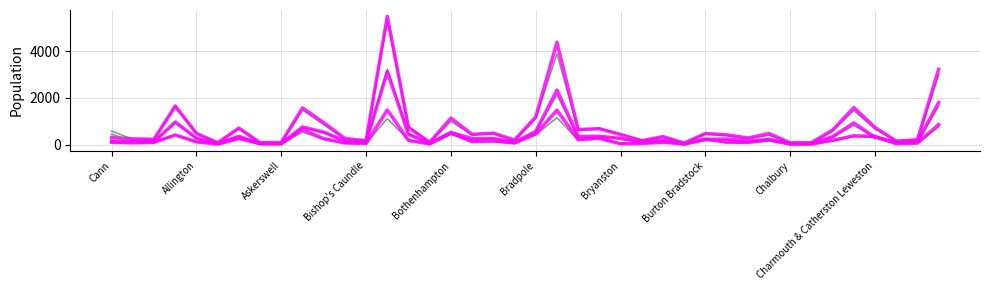

Is it true that Females 16 to 64 equals 255 at 18?

True